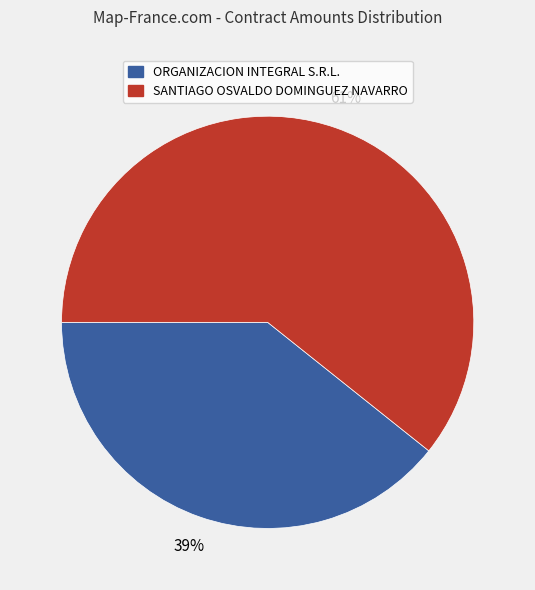

To the nearest percent, what percentage of the pie is SANTIAGO OSVALDO DOMINGUEZ NAVARRO?

61%